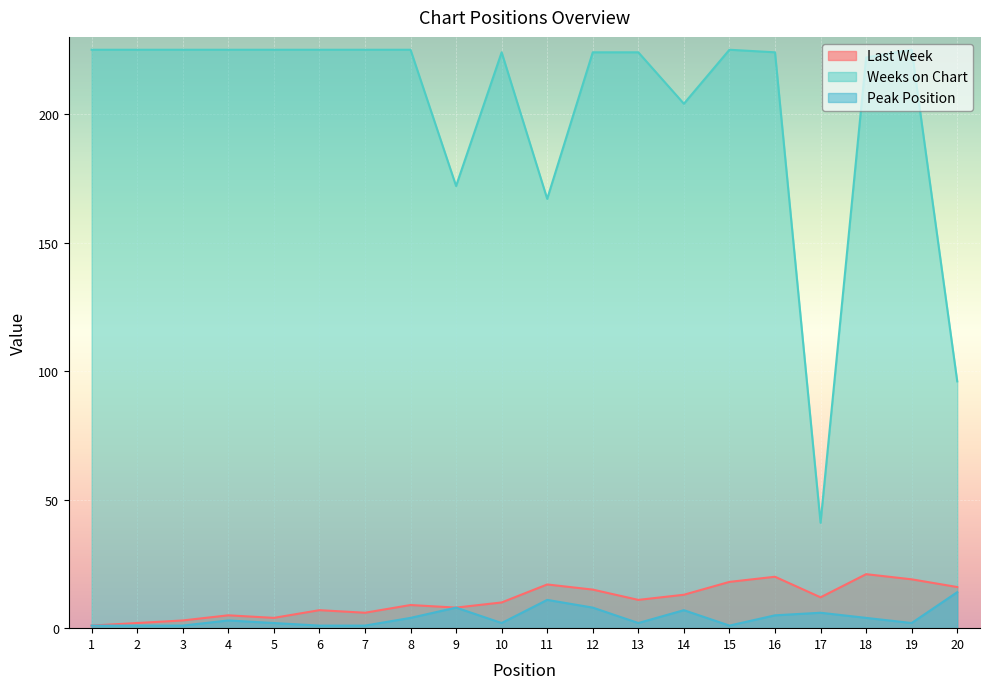

The Peak Position series shows 2 at 19. True or false?

True